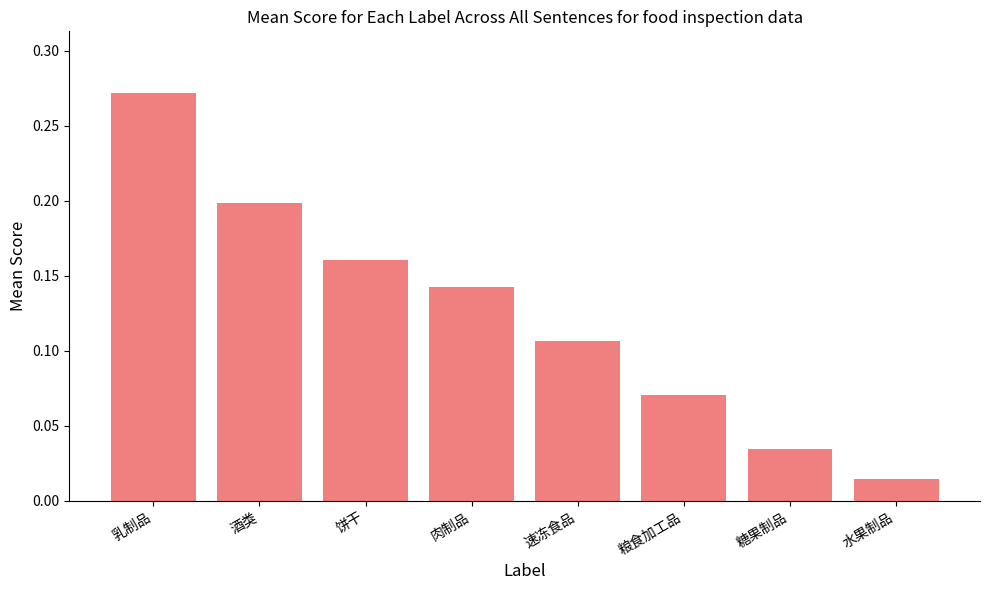

What is the label of the 1st bar from the left?

乳制品